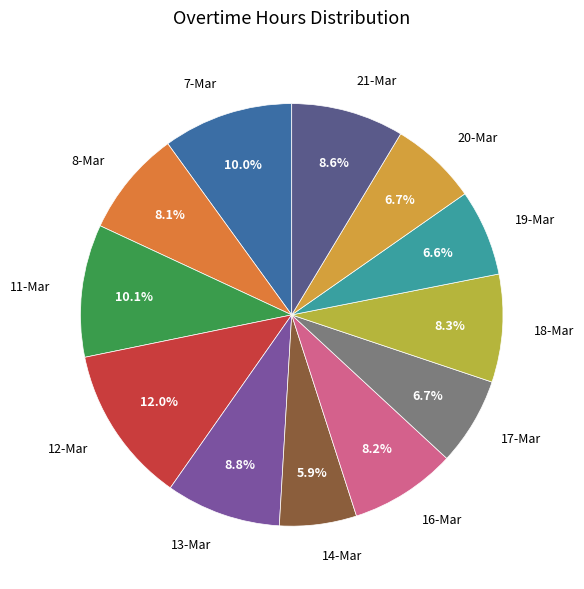

To the nearest percent, what is the difference between the 20-Mar and 11-Mar slice percentages?

3%